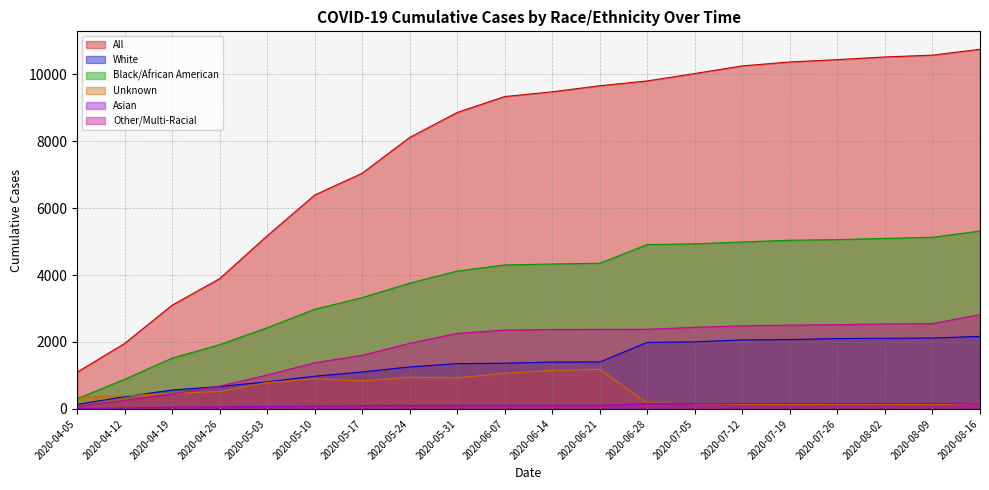

What is the label of the 5th point from the right?

2020-07-19